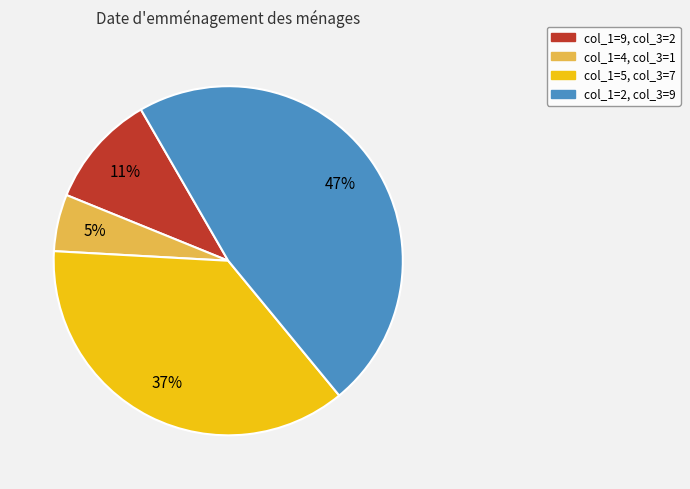

To the nearest percent, what is the average slice percentage?

25%